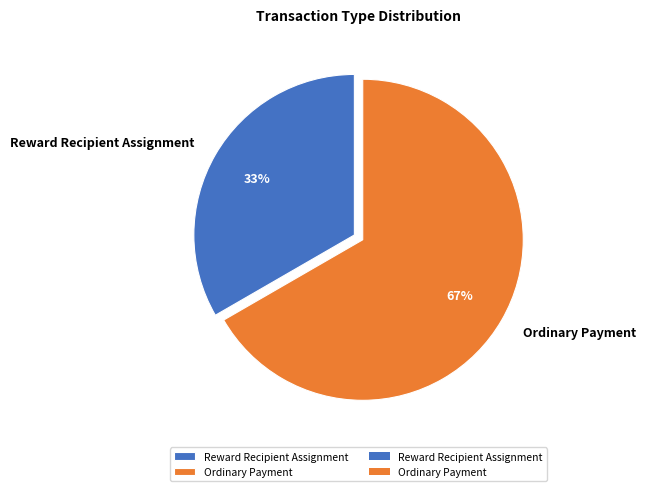

Do Reward Recipient Assignment and Ordinary Payment together represent more than half of the pie?

Yes